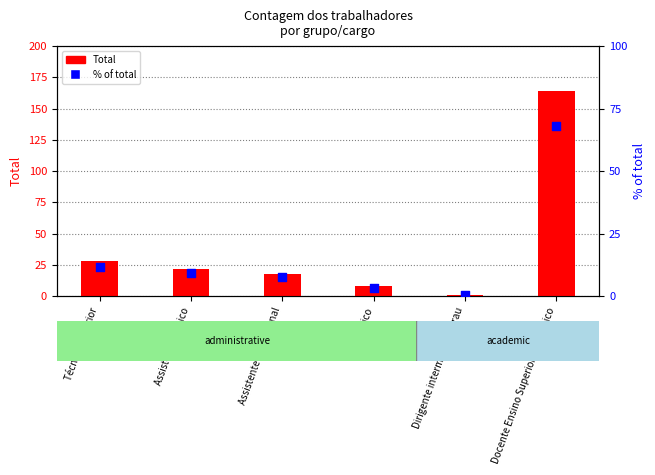

Which series has the largest total across all categories?

Total